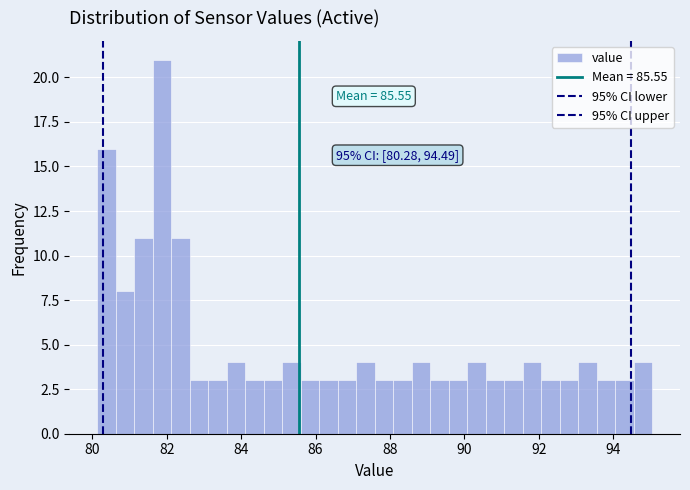

Around what value on the x-axis is the tallest bar? Give the approximate position of its centre, as read against the axis.

81.8